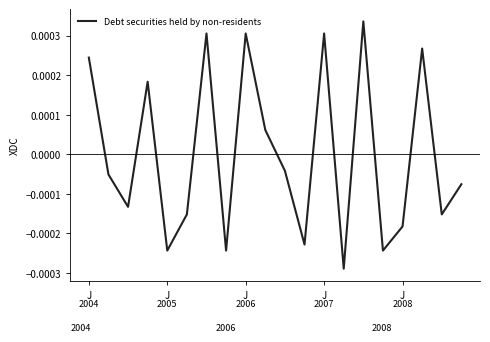

Where is the first local maximum?

J